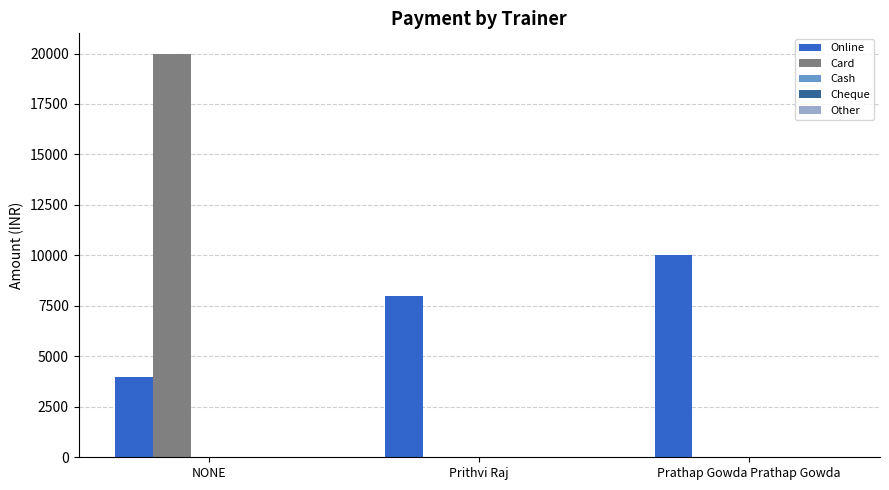

The Card series shows 32965 at NONE. True or false?

False